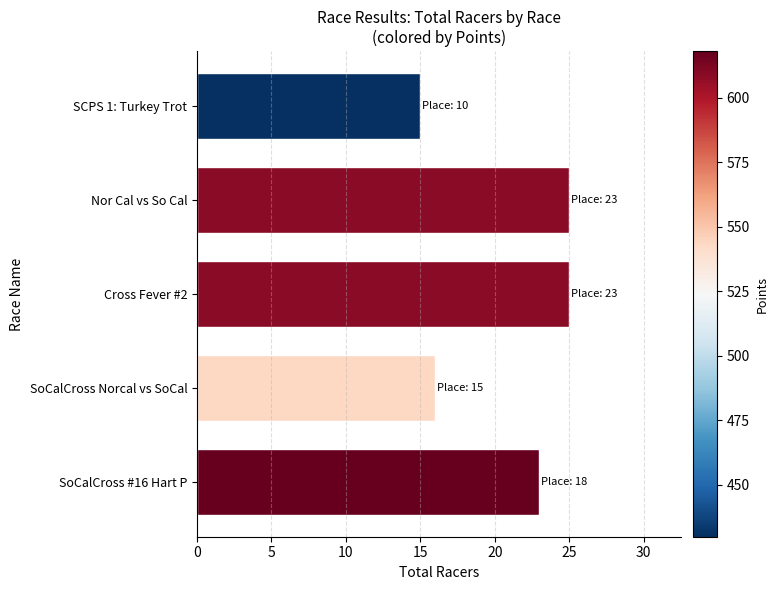

What is the approximate value at Nor Cal vs So Cal?

25